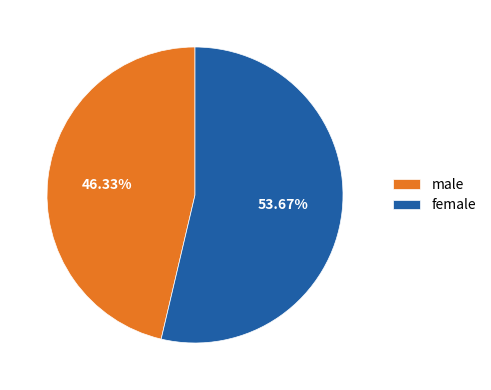

Which has a higher value, male or female?

female